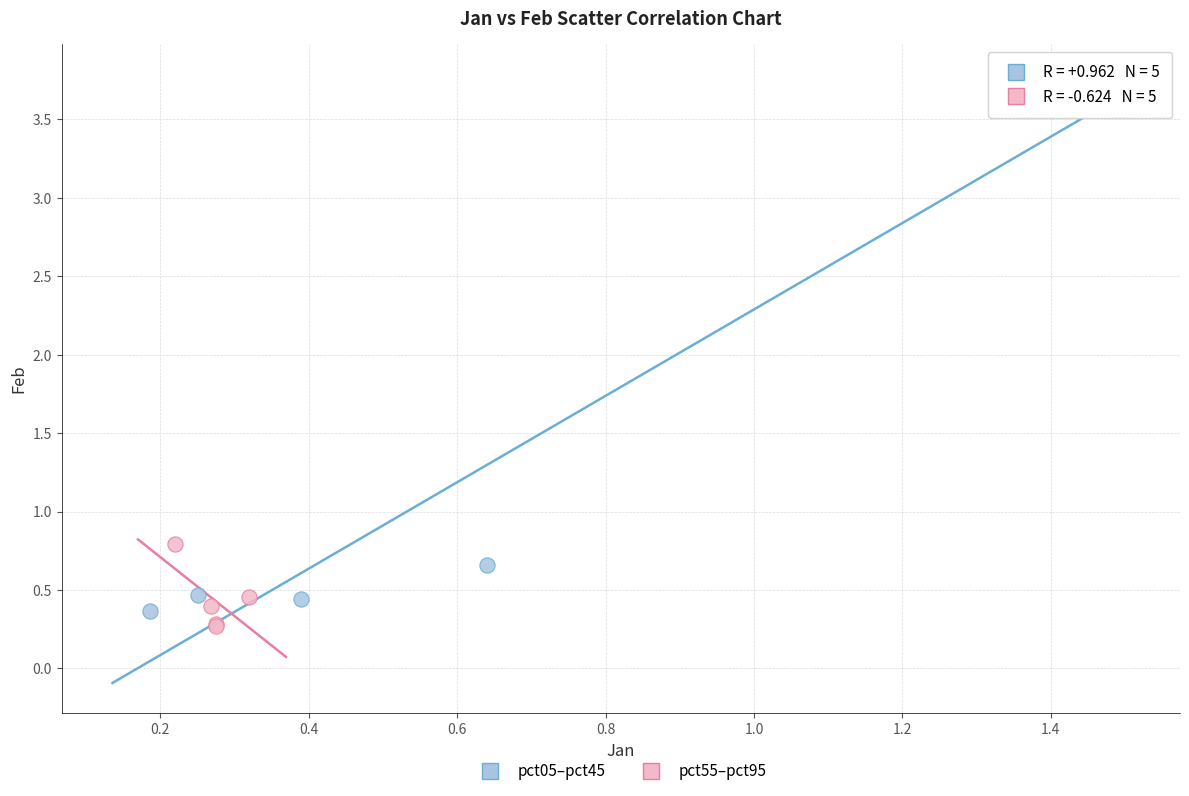

Which series contains the highest Y value?

pct05–pct45